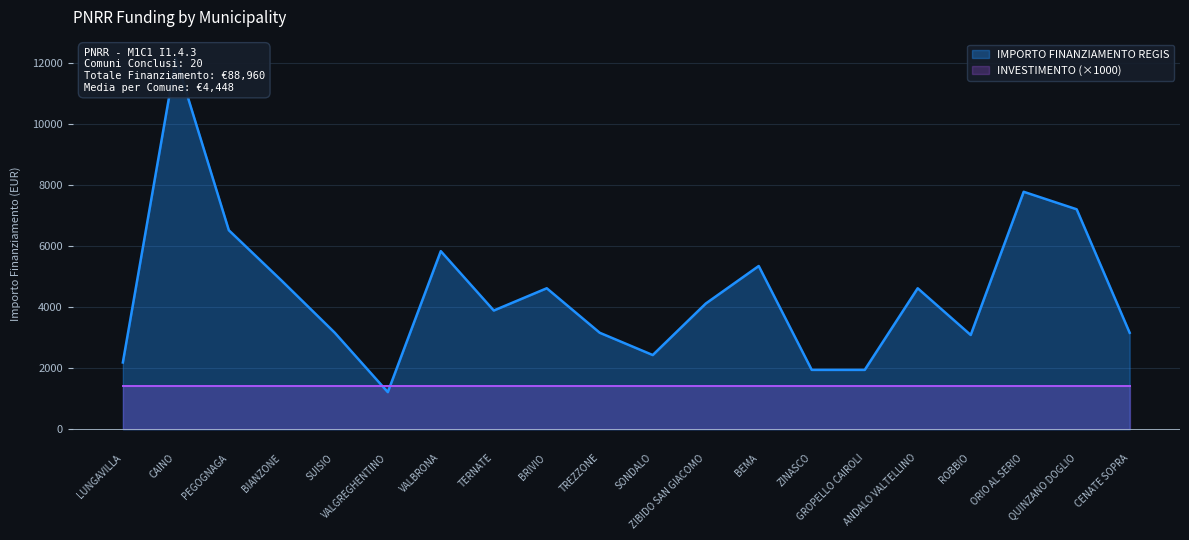

True or false: there are more than 2 points higher than both neighbors.

True